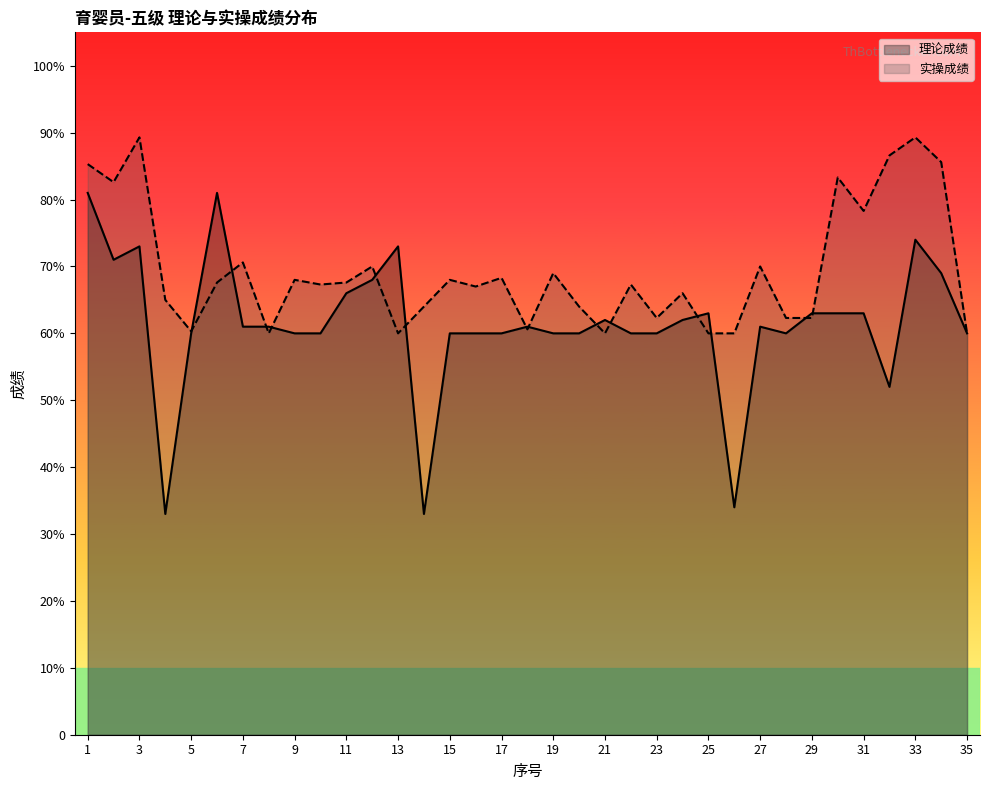

Rank the series by their average value, from lowest to highest.

理论成绩, 实操成绩